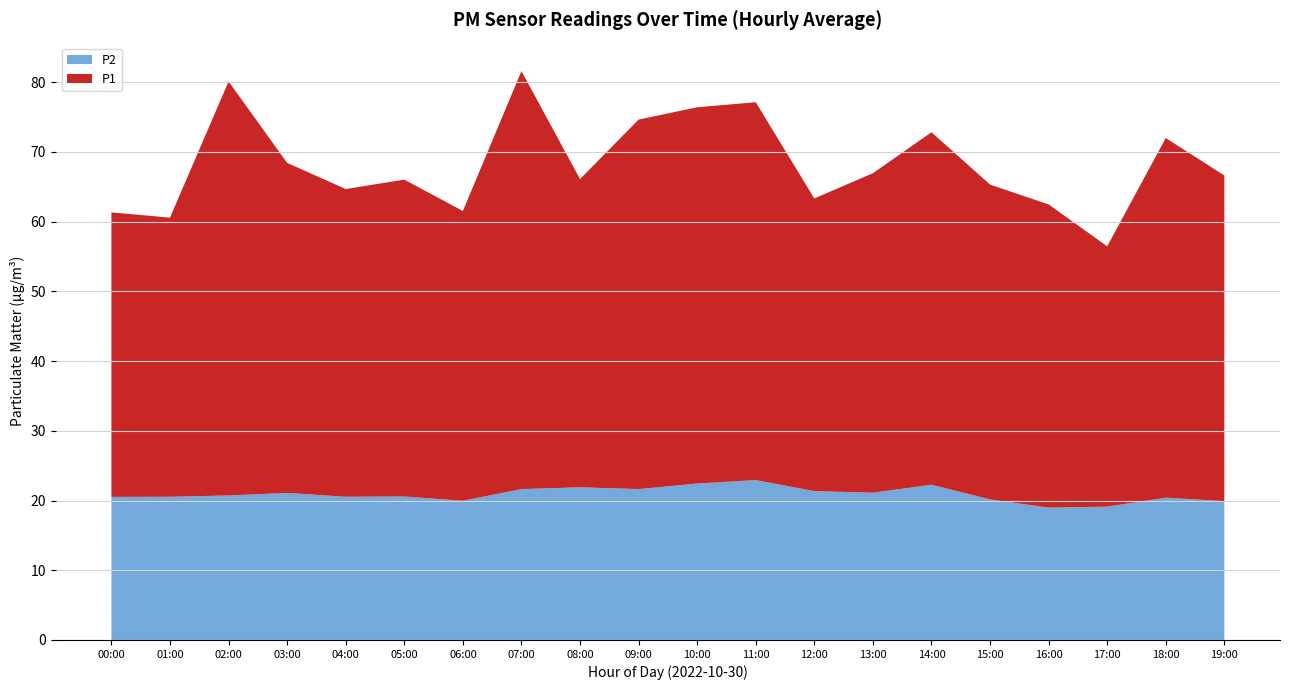

True or false: P2 has a value of 19.0 at 16:00.

True